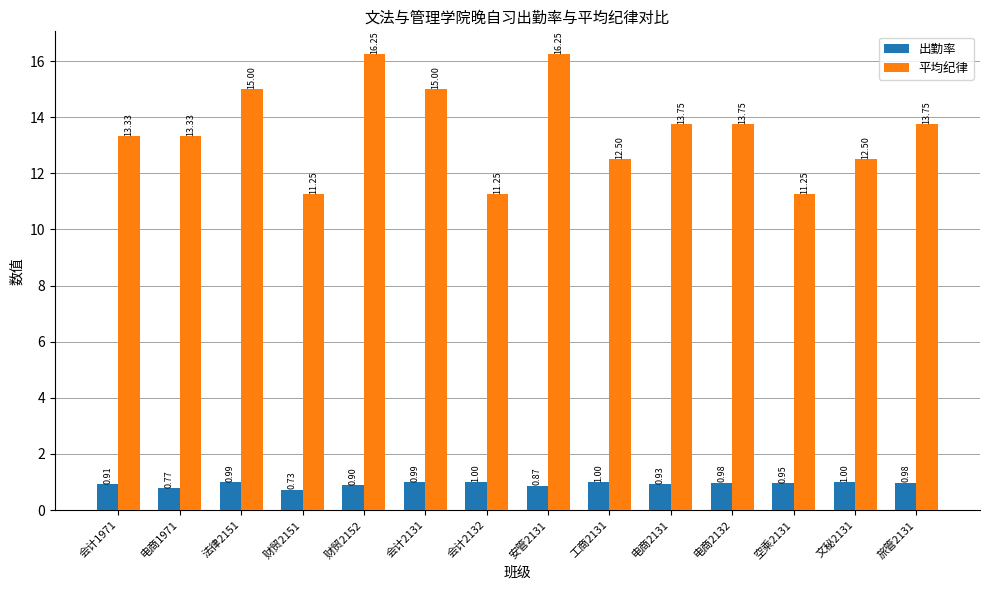

At 会计1971, list the series in order from smallest to largest.

出勤率, 平均纪律